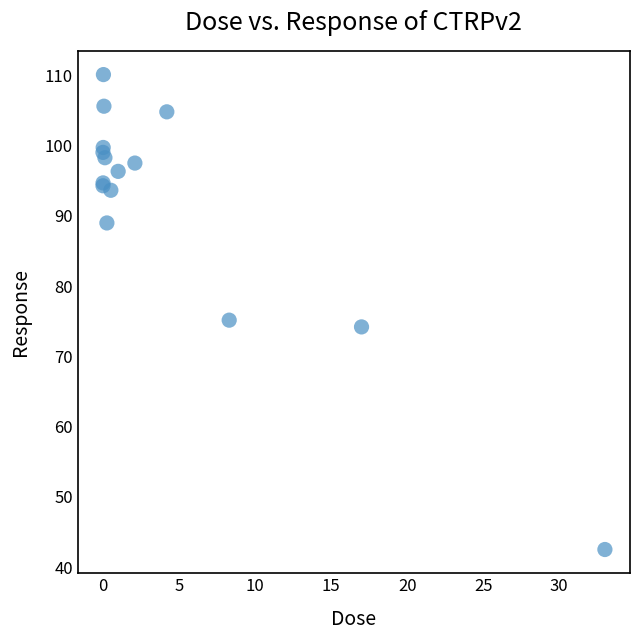

What Y value in the scatter plot is closest to 76?

75.2